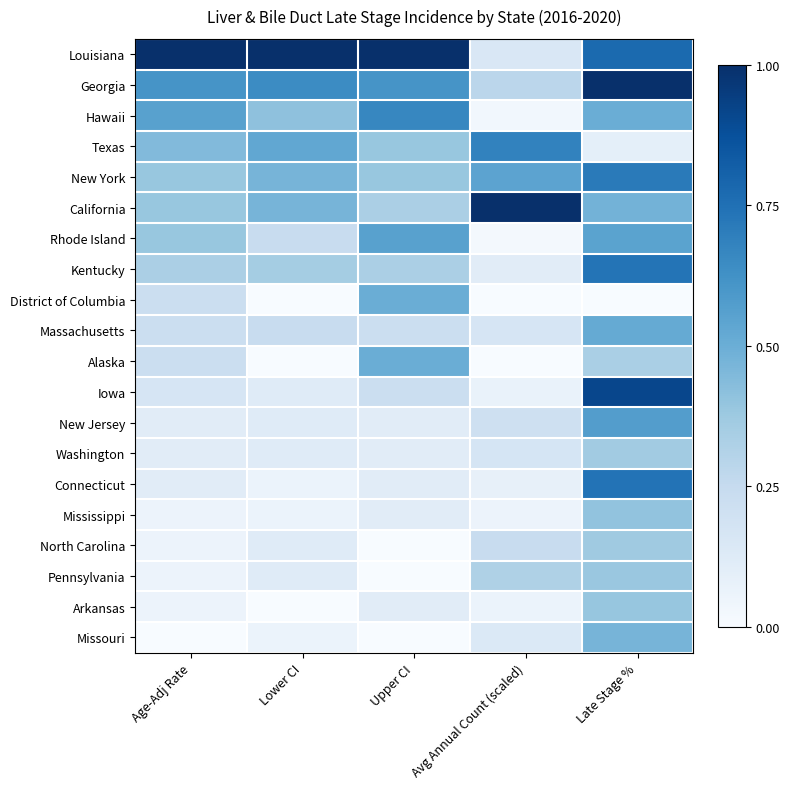

What is the difference between the highest and lowest values at Upper CI?

1.0